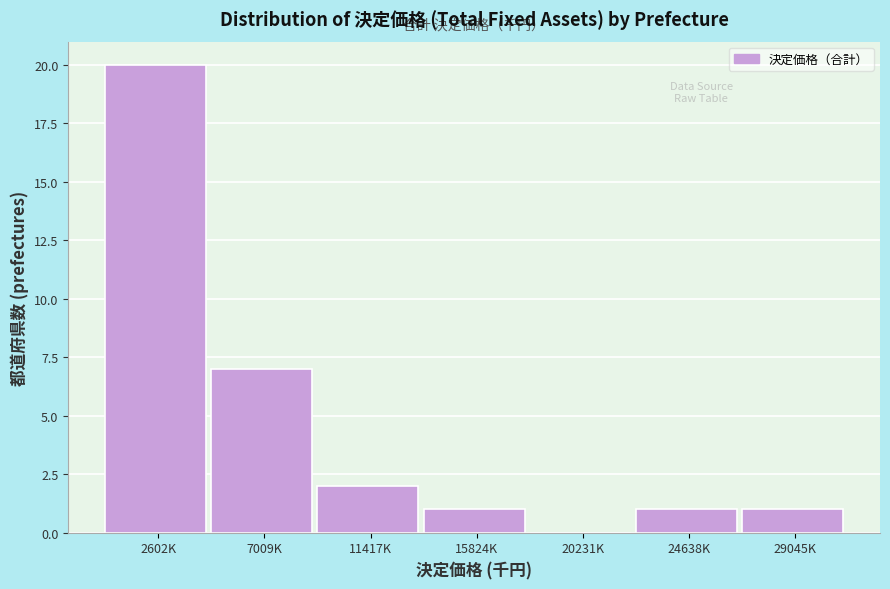

Reading left to right, what are all the values shown in this chart?

2602K=20	7009K=7	11417K=2	15824K=1	20231K=0	24638K=1	29045K=1